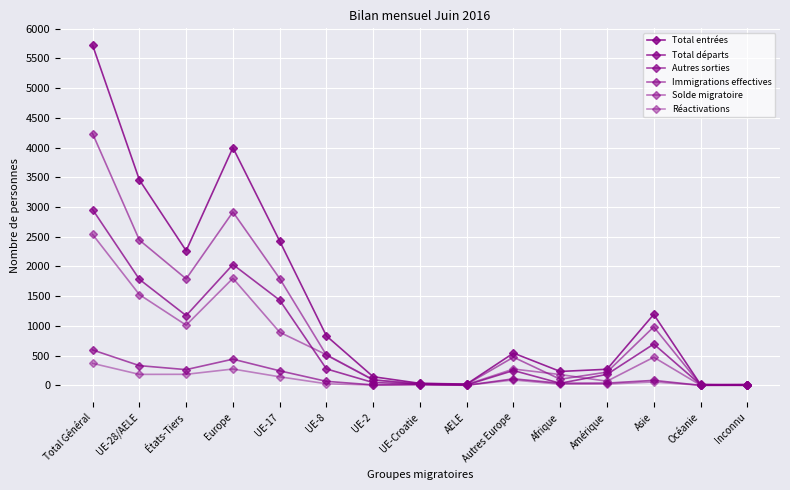

Is this an area chart (filled region under the line)?

No